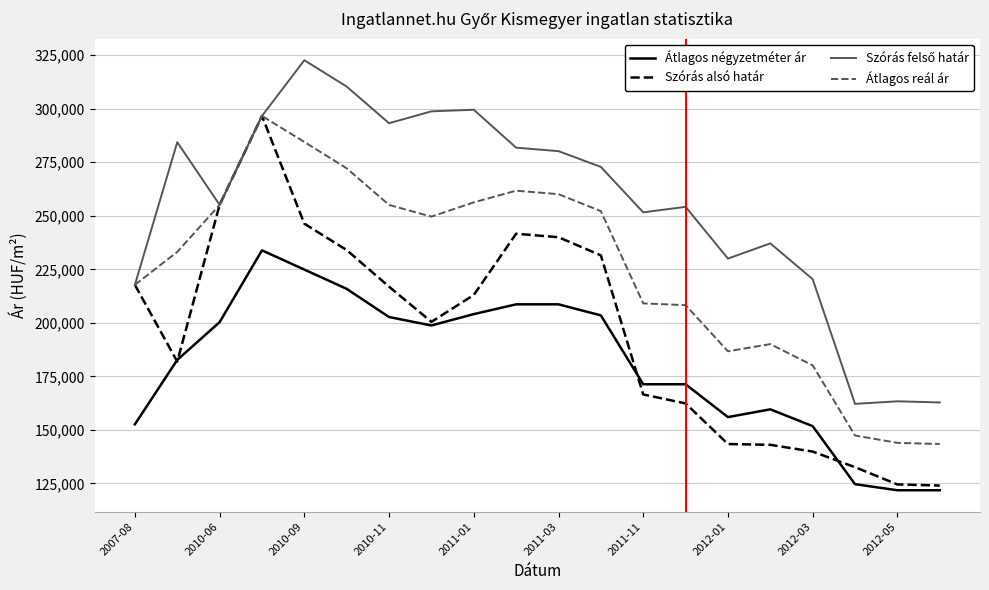

True or false: Átlagos négyzetméter ár and Átlagos reál ár intersect in this chart.

False